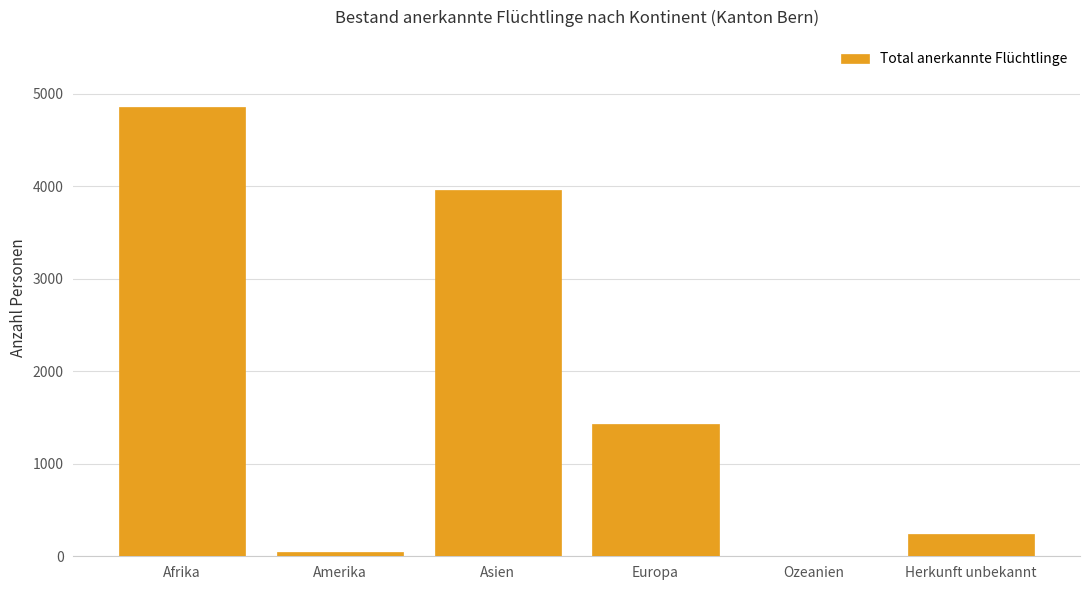

Reading left to right, transcribe all the data shown in this chart.

Afrika=4853	Amerika=45	Asien=3955	Europa=1427	Ozeanien=0	Herkunft unbekannt=240